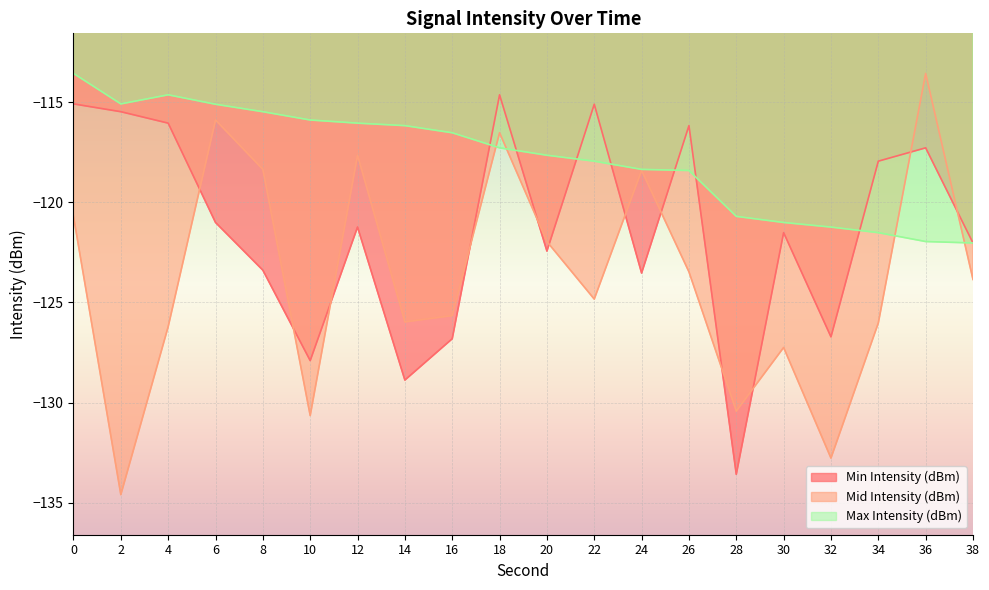

What is the difference between the maximum and second lowest values in the Mid Intensity (dBm) series?

19.2